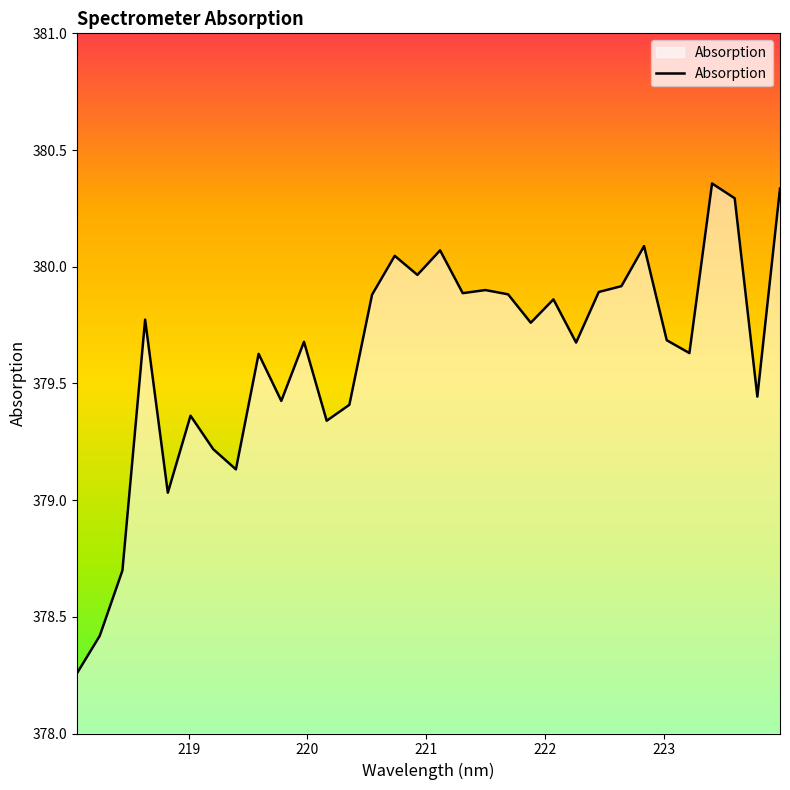

What is the difference between the maximum and minimum values?

2.1